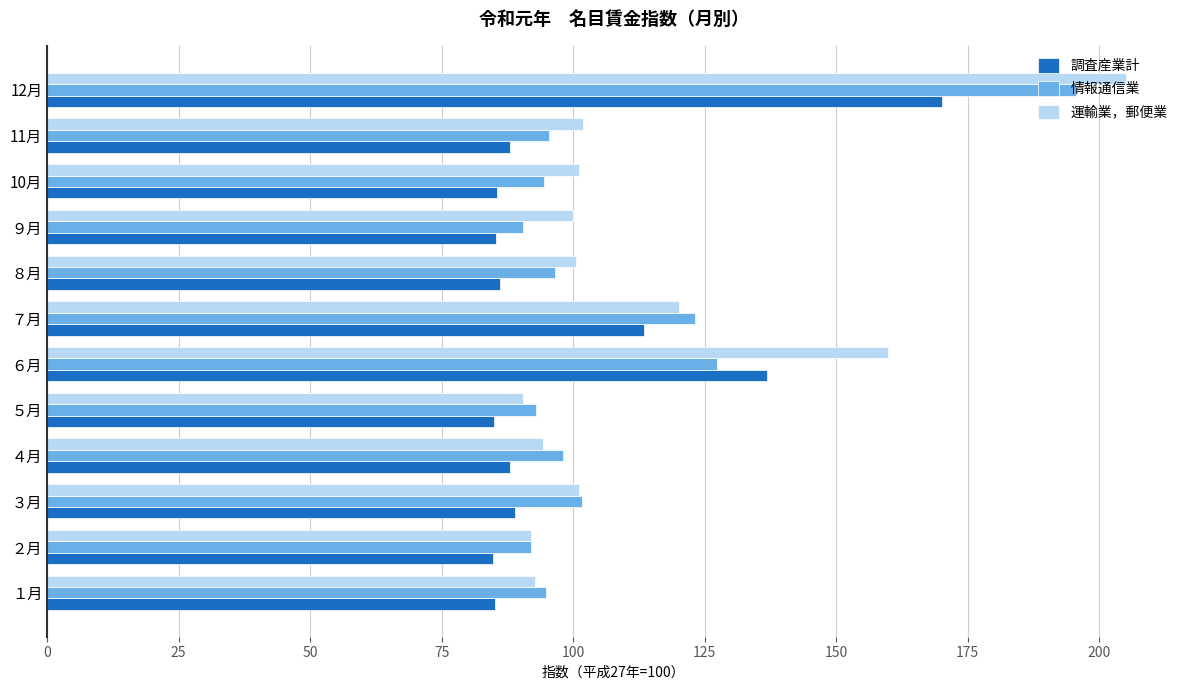

Which series has the largest range (max minus min)?

運輸業，郵便業